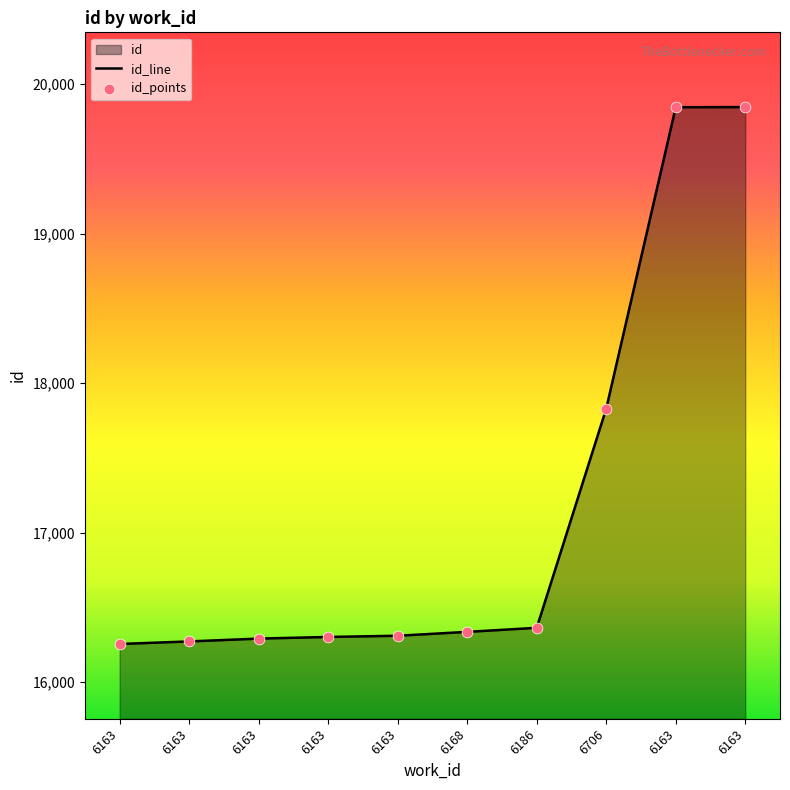

How many lines are shown in the chart?

1